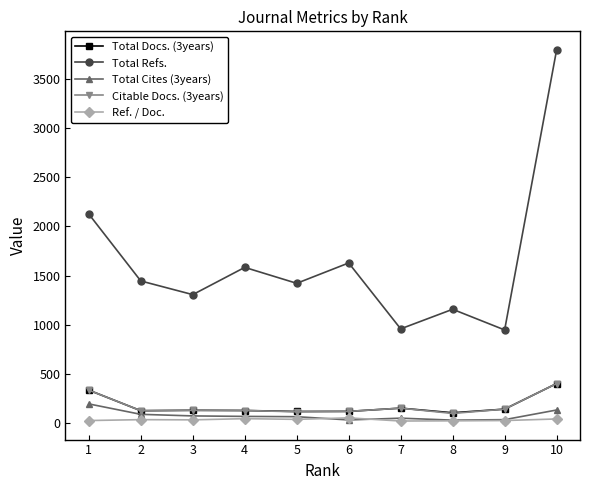

Is it true that Ref. / Doc. equals 27 at 9?

True